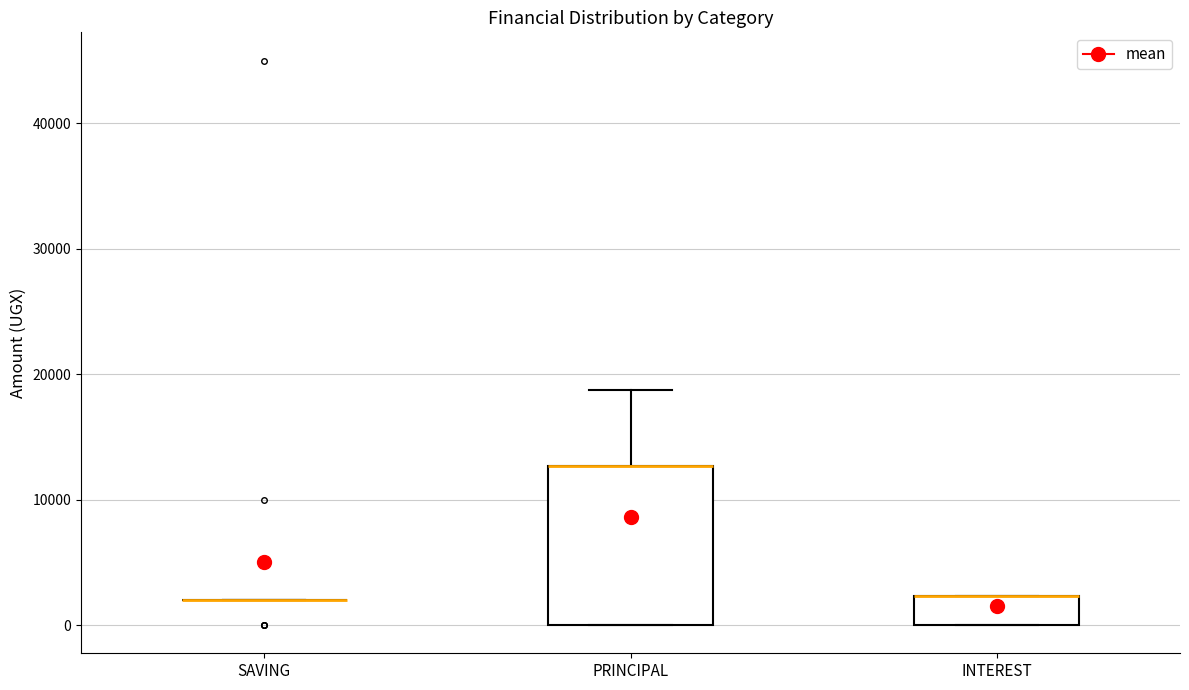

Reading left to right, transcribe this box plot: for each box, give where its median line is, the range the box spans, and where its two whiskers end, as read against the y-axis. The values are not printed on the chart, so give them approximately, as read against the axis.

SAVING: box collapsed to a line at 2000, whiskers 2000 to 2000
PRINCIPAL: median 13000 (drawn on the box's upper edge), box 0 to 13000, whiskers 0 to 19000
INTEREST: median 2000 (drawn on the box's upper edge), box 0 to 2000, whiskers 0 to 2000